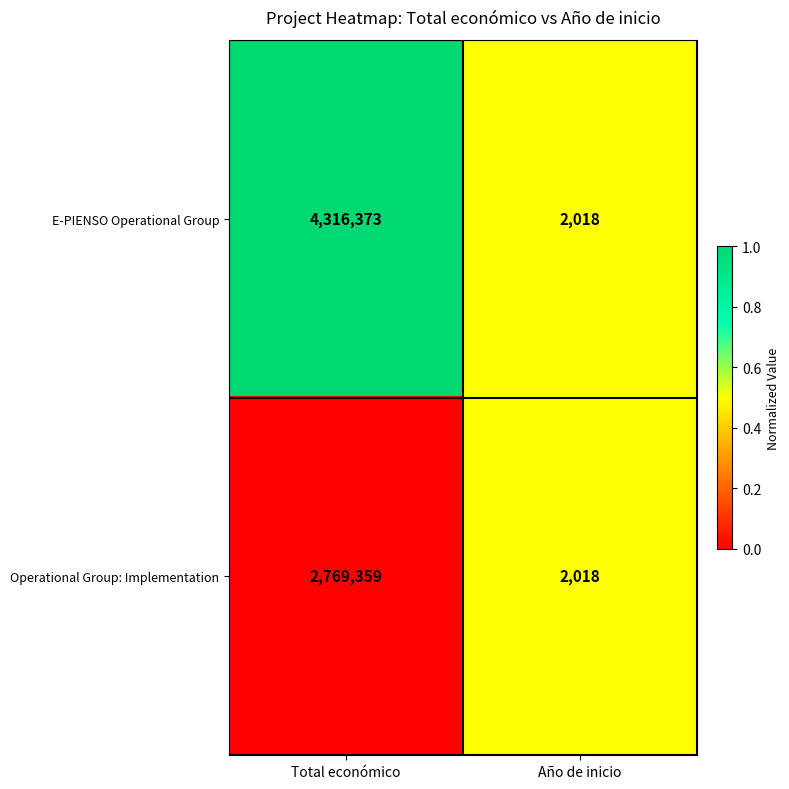

Reading left to right, transcribe all the data shown in this chart.

E-PIENSO Operational Group: Total económico=4316373	Año de inicio=2018
Operational Group: Implementation: Total económico=2769359	Año de inicio=2018